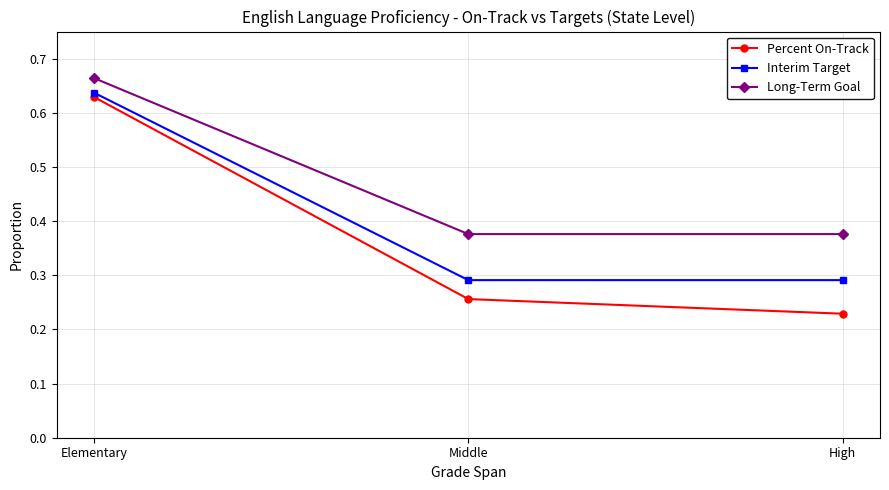

Which series has the largest range (max minus min)?

Percent On-Track